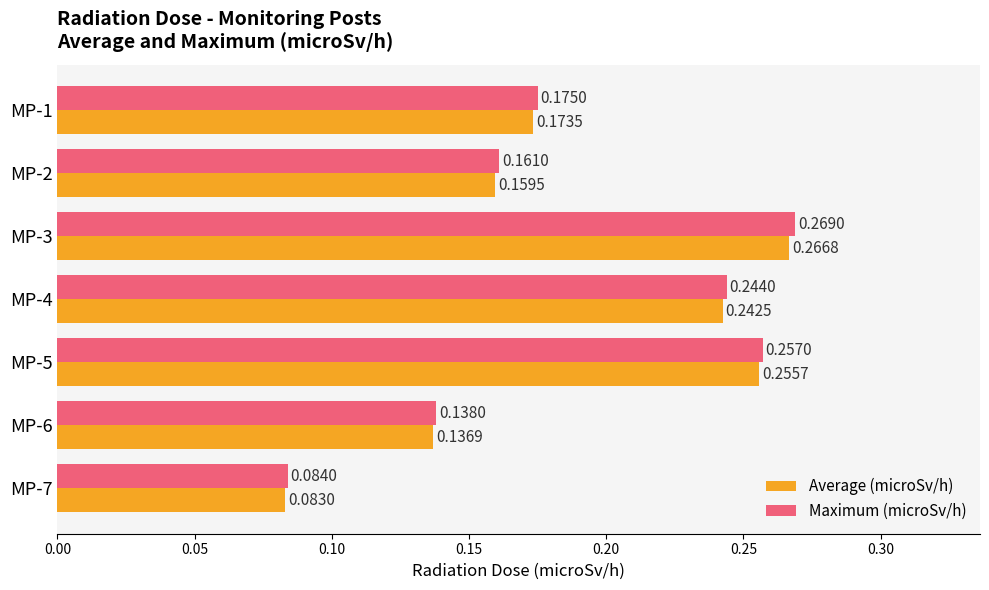

At which category is the sum across all series the highest?

MP-3